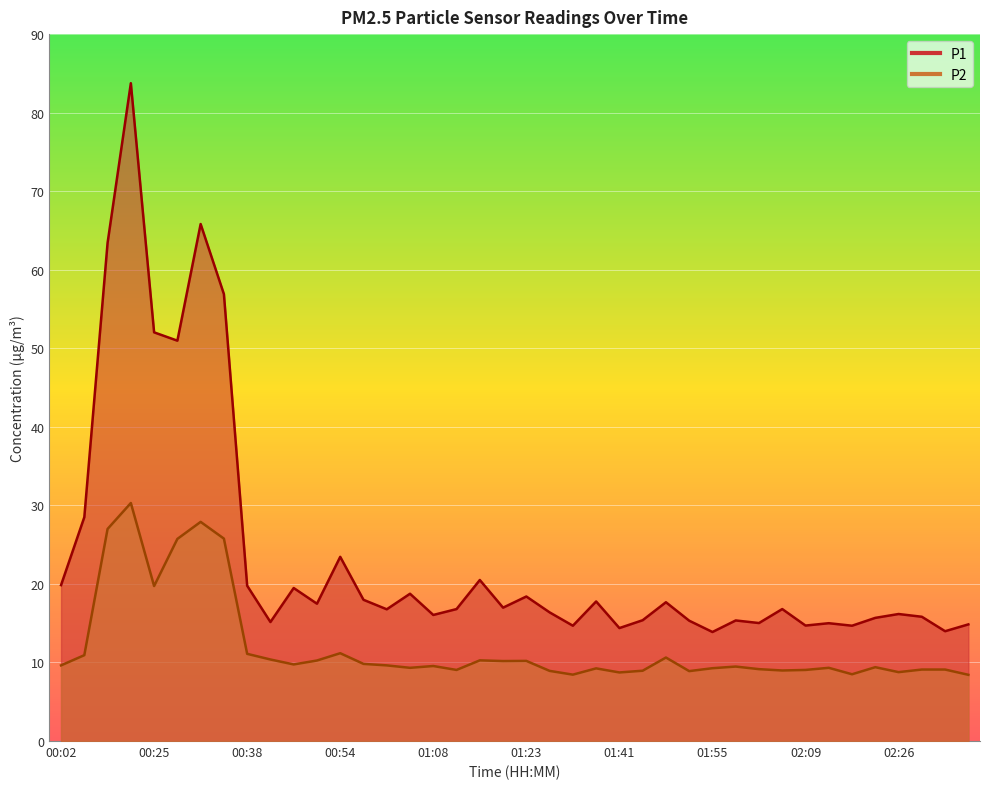

Reading left to right, transcribe all the data shown in this chart.

P1: 19.9	28.5	63.4	83.8	52.0	51.0	65.8	56.9	19.8	15.2	19.5	17.5	23.4	18.0	16.8	18.8	16.1	16.8	20.5	17.0	18.4	16.4	14.7	17.8	14.4	15.4	17.7	15.3	13.9	15.3	15.0	16.8	14.7	15.0	14.7	15.7	16.2	15.8	14.0	14.8
P2: 9.6	10.9	27.0	30.3	19.7	25.7	27.9	25.8	11.1	10.4	9.8	10.2	11.2	9.8	9.6	9.3	9.6	9.1	10.3	10.2	10.2	8.9	8.4	9.2	8.7	8.9	10.6	8.9	9.3	9.5	9.2	9.0	9.1	9.3	8.5	9.4	8.8	9.1	9.1	8.4